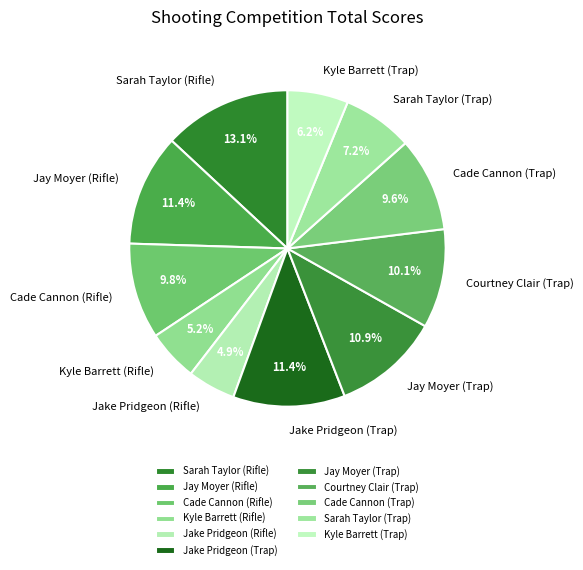

Is it true that Courtney Clair (Trap) is 18% of the pie?

False